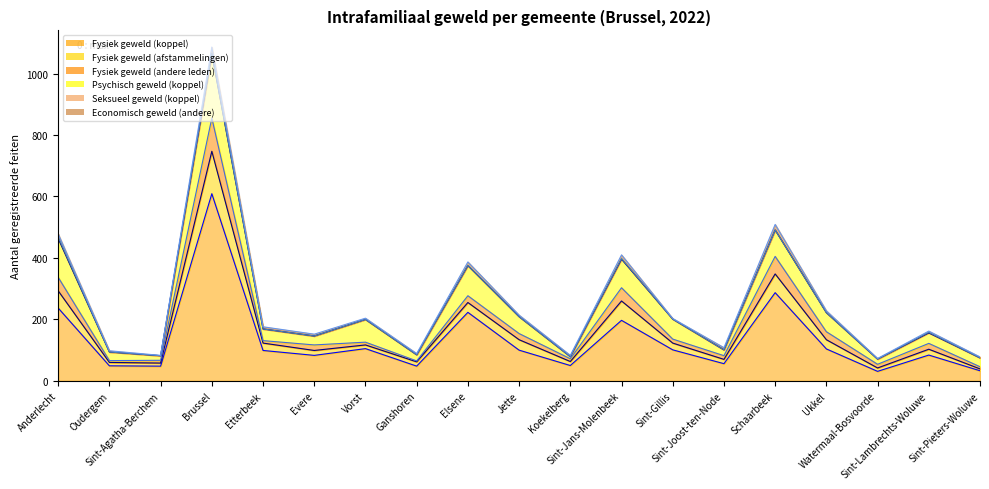

The Fysiek geweld (koppel) series shows 49 at Oudergem. True or false?

True